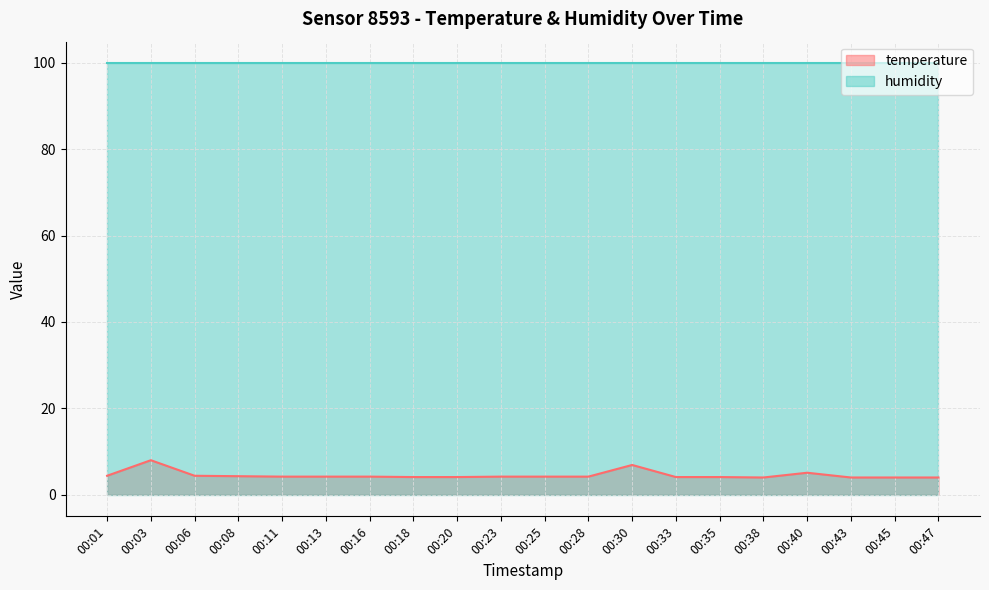

Count the number of data series in this chart.

2